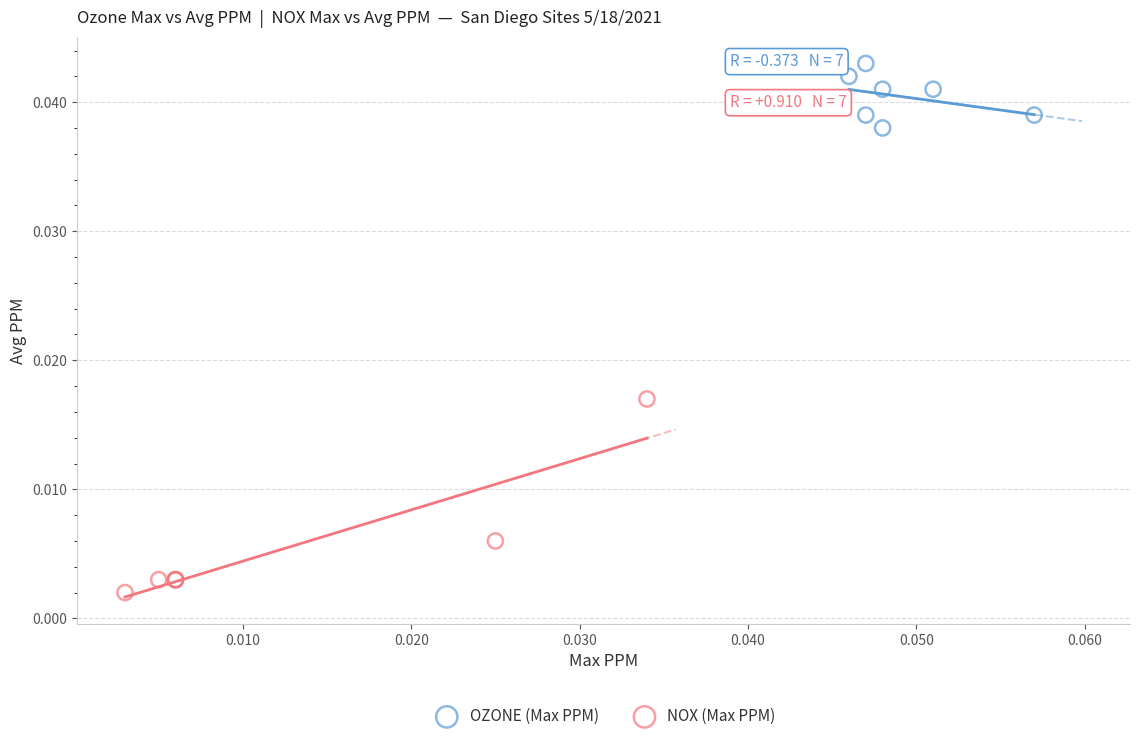

Which series has the widest spread of Y values?

NOX (Max PPM)